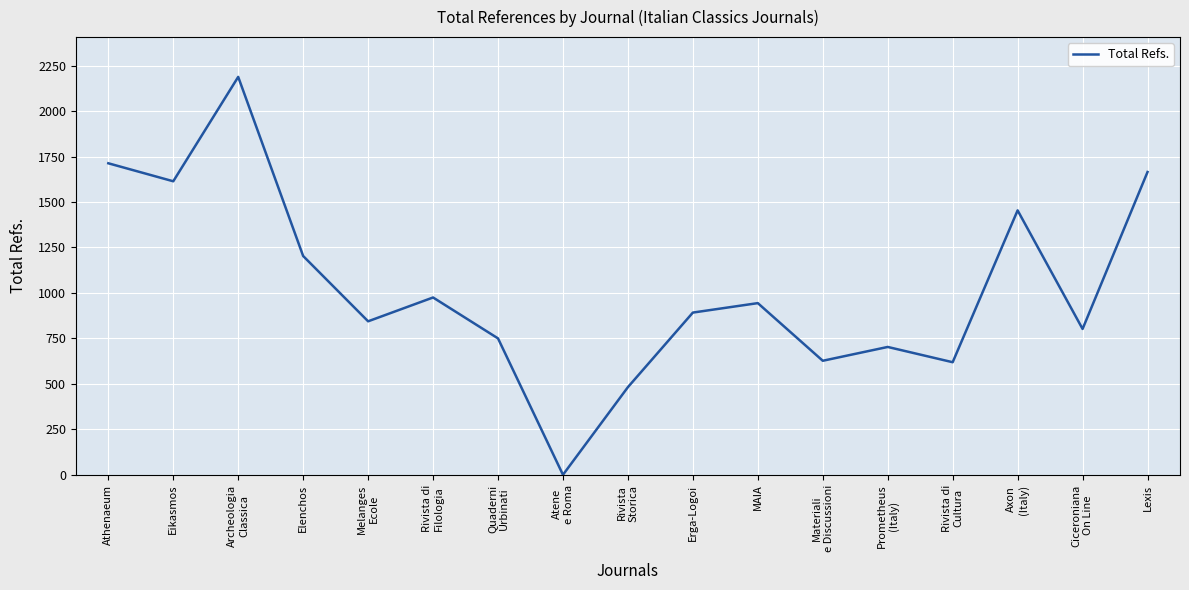

How many positive values are there?

16